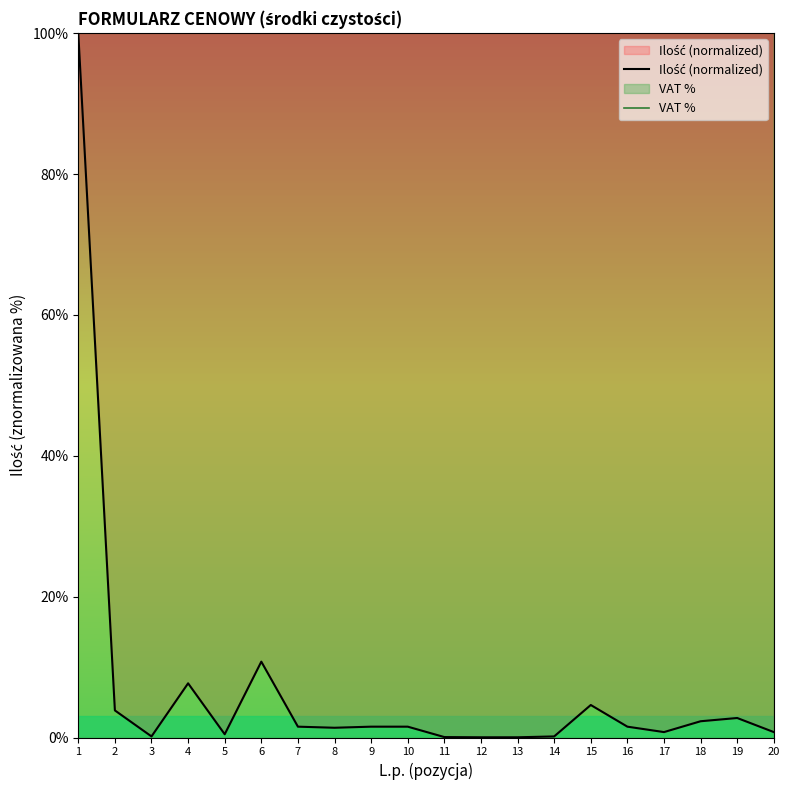

What value does the Ilość (normalized) series have at 19?

2.8